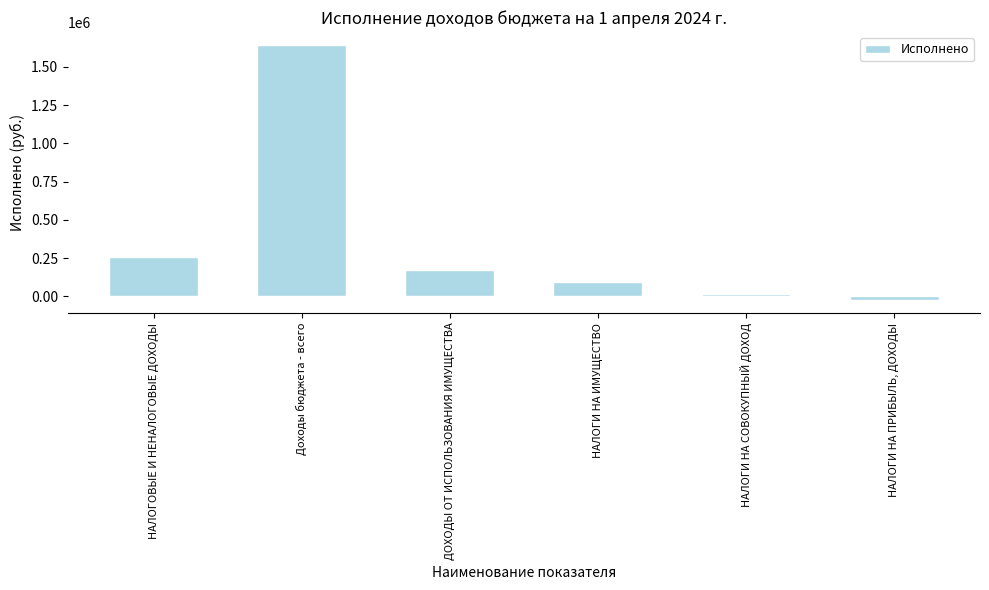

What is the average value?

359254.1